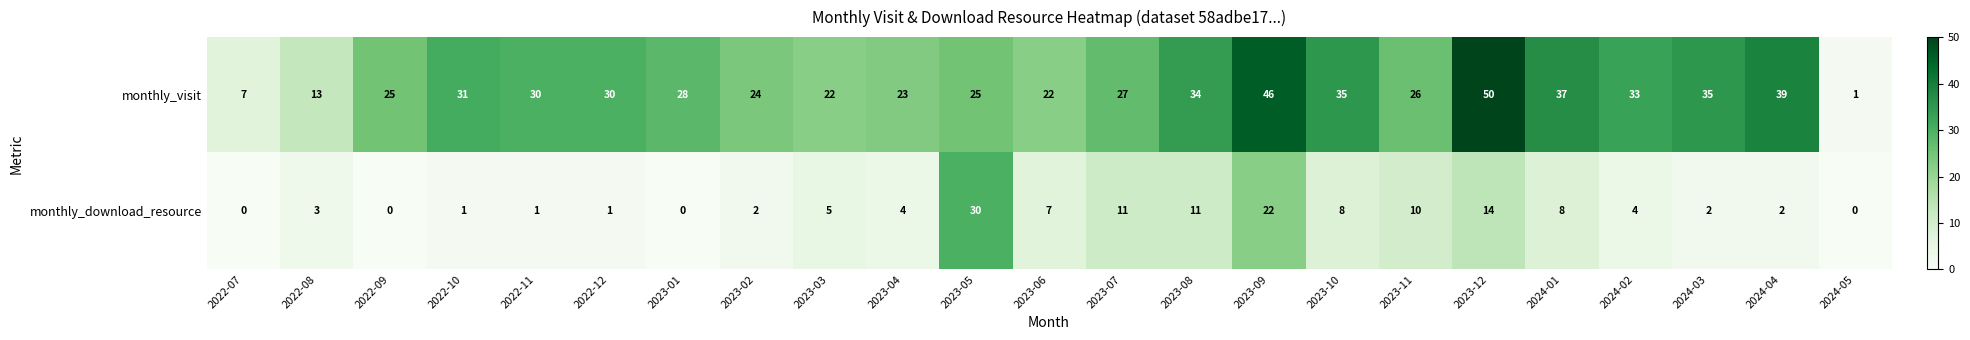

How many data points does each series have?

23